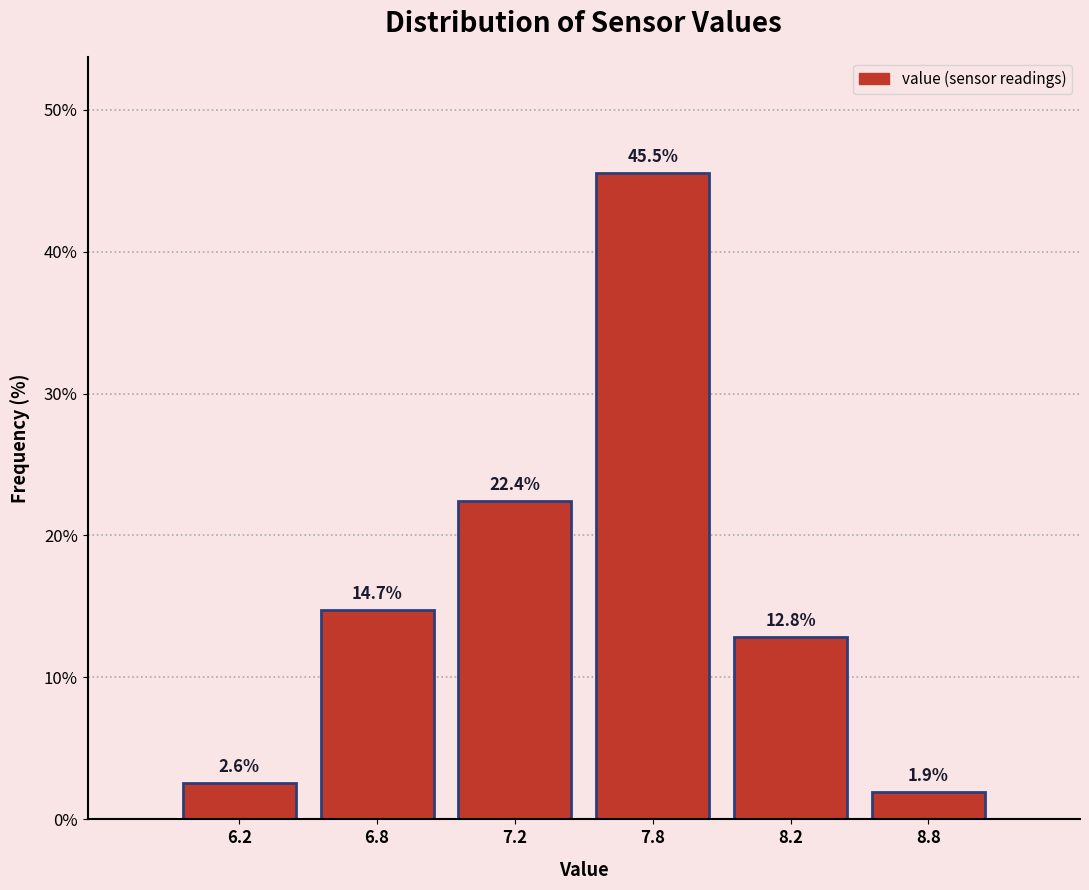

Reading left to right, extract all data points from this chart.

6.2=2.6	6.8=14.7	7.2=22.4	7.8=45.5	8.2=12.8	8.8=1.9